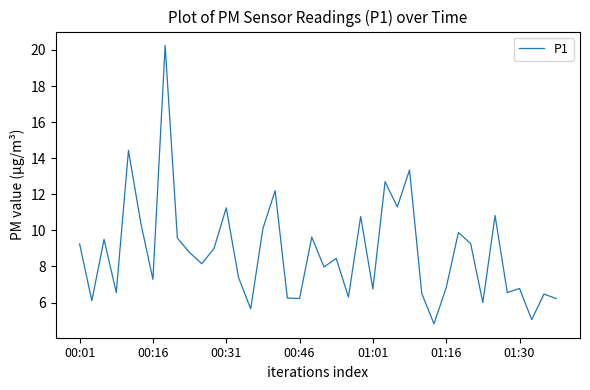

What is the difference between the maximum and minimum values?

15.4